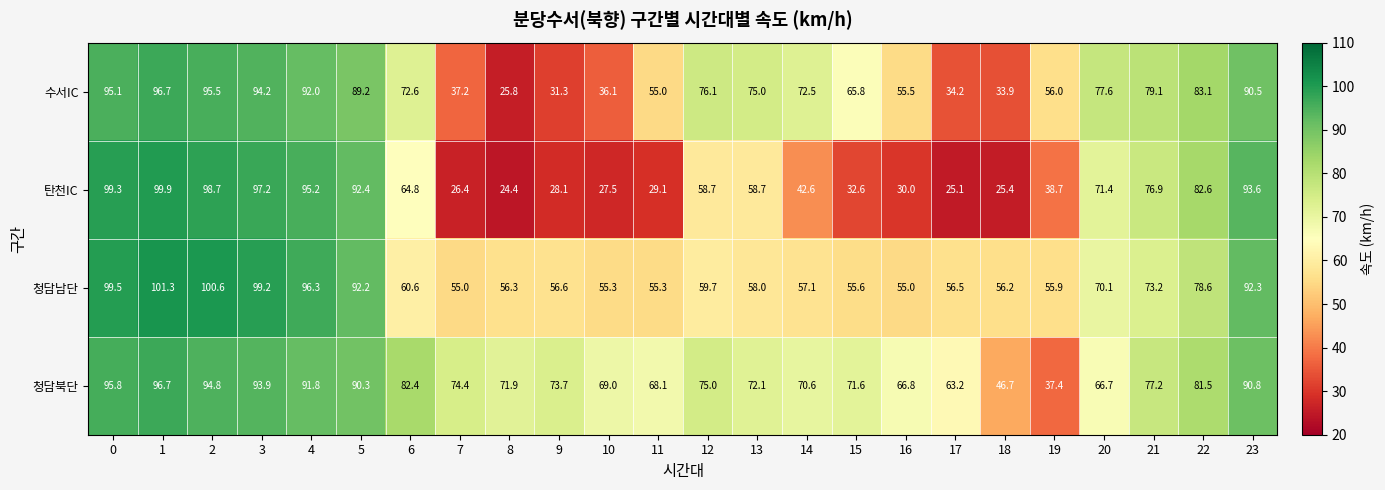

What is the total value across all series at 3?

384.5